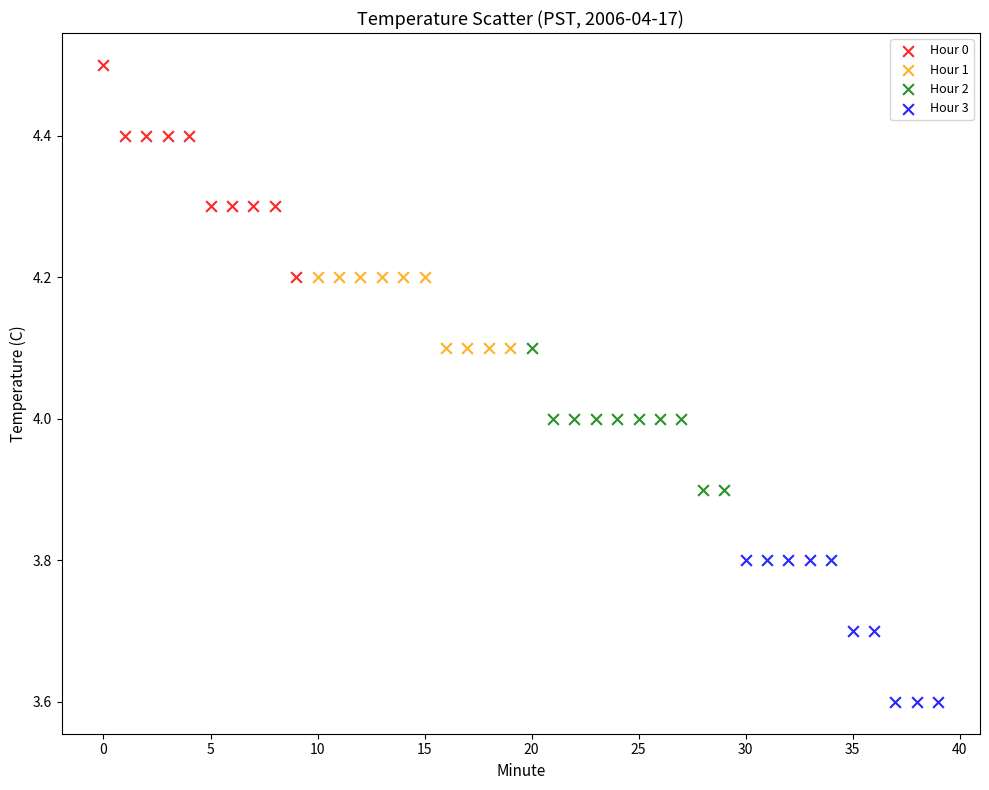

Which series contains the lowest Y value?

Hour 3